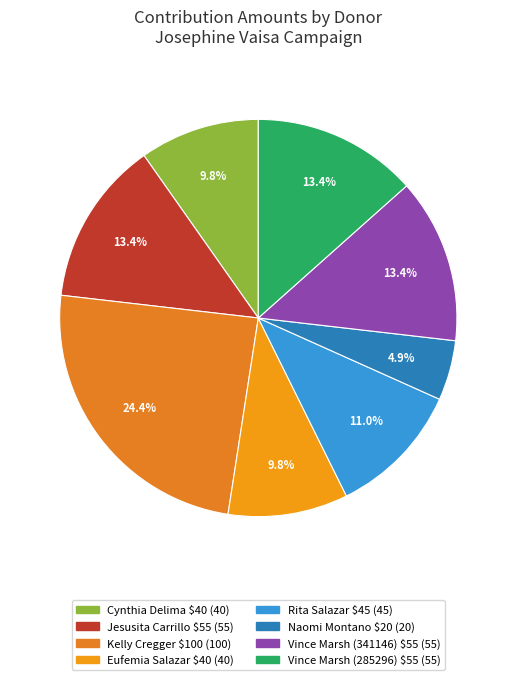

Is there any slice that represents more than half of the pie?

No